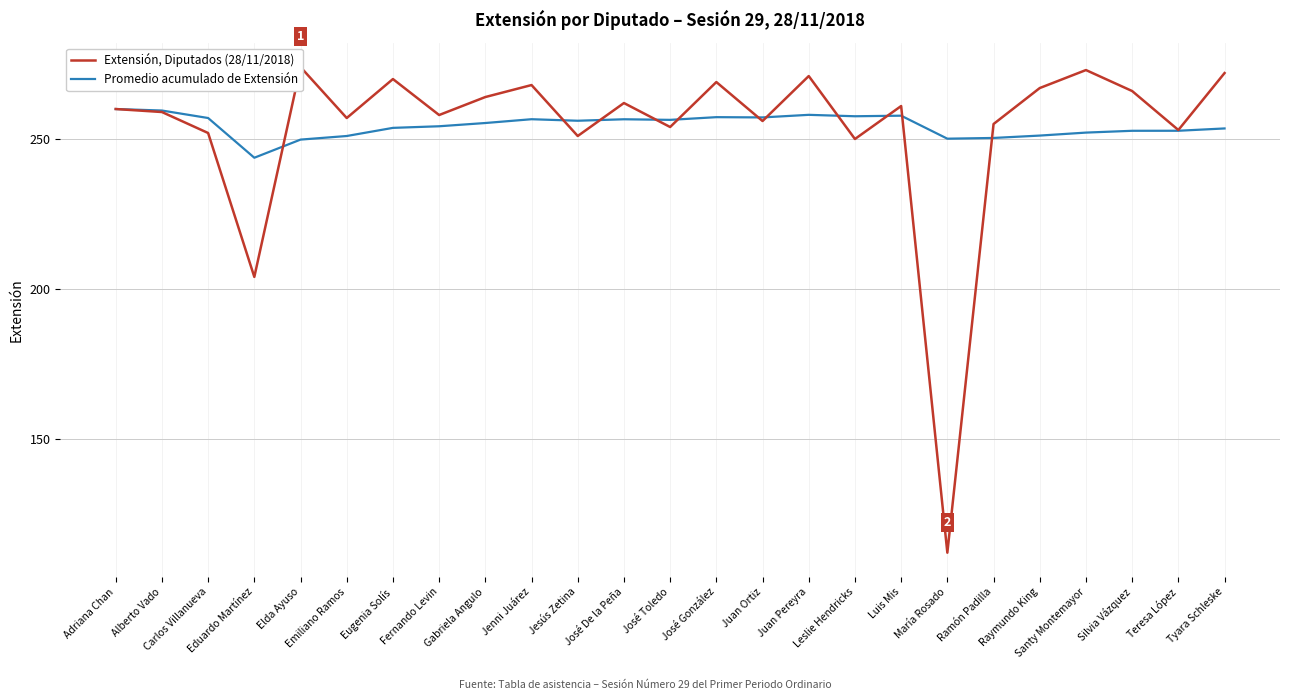

Which category has the highest value across all series?

Elda Ayuso